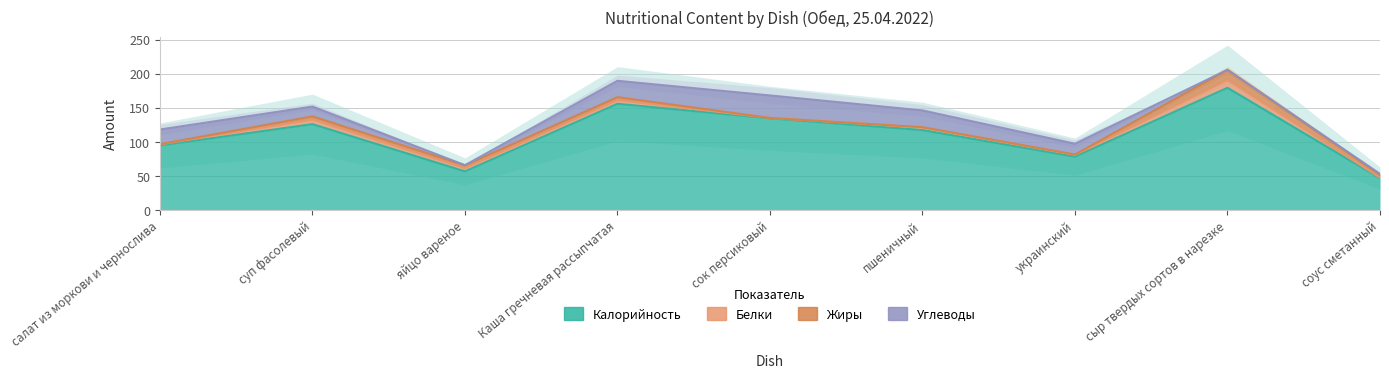

How many series are shown in this chart?

4